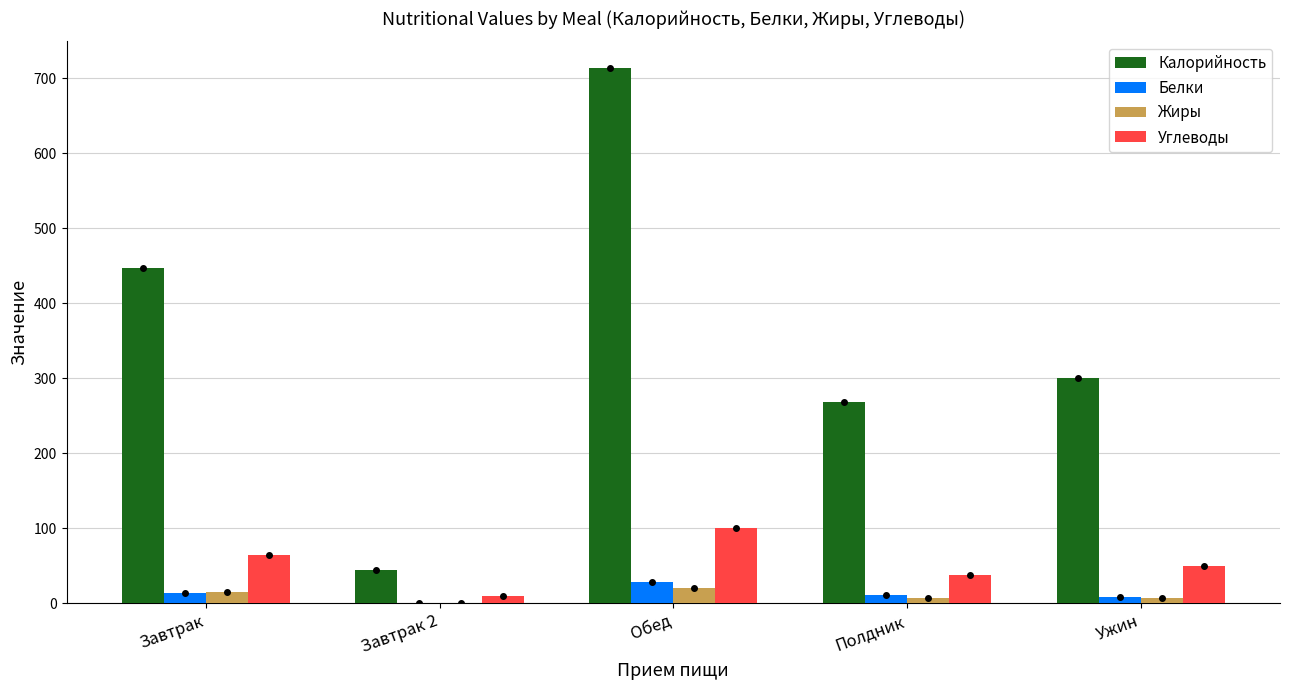

Count the number of categories in the chart.

5